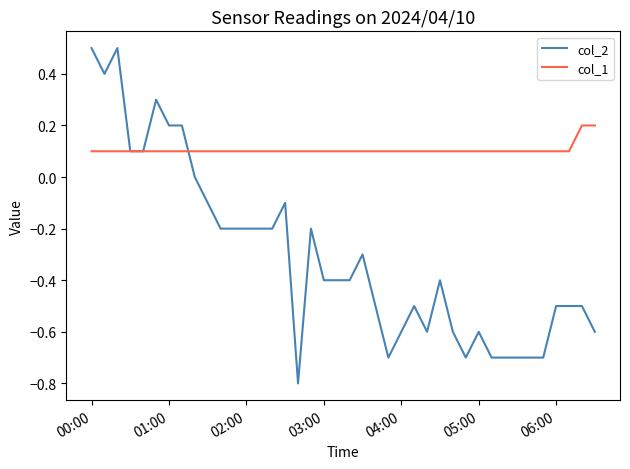

Which series has the largest range (max minus min)?

col_2